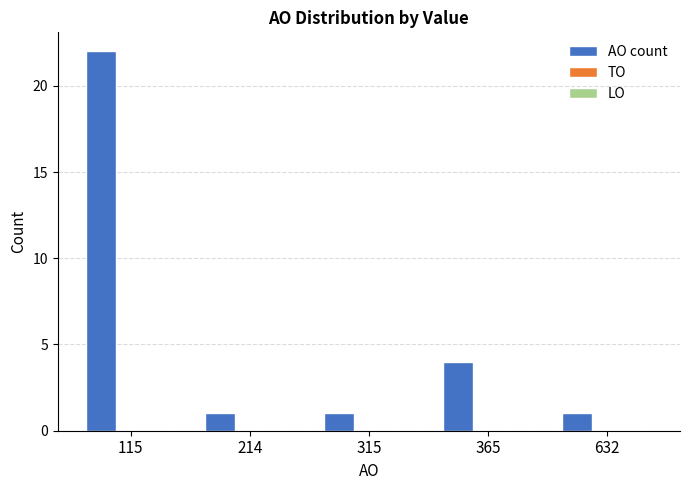

What is the greatest value displayed?

22